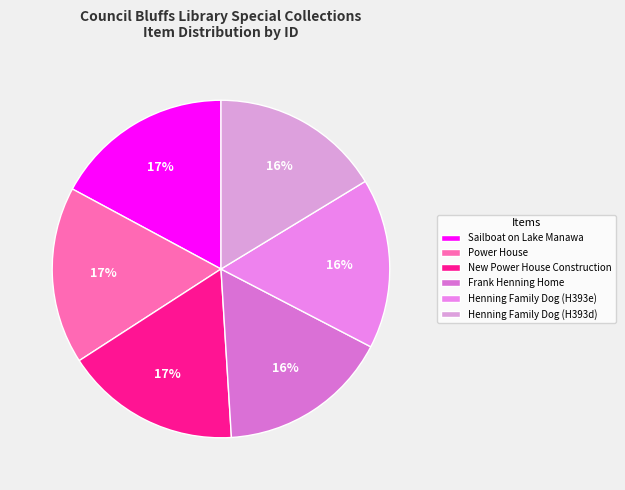

Does any single category account for the majority?

No